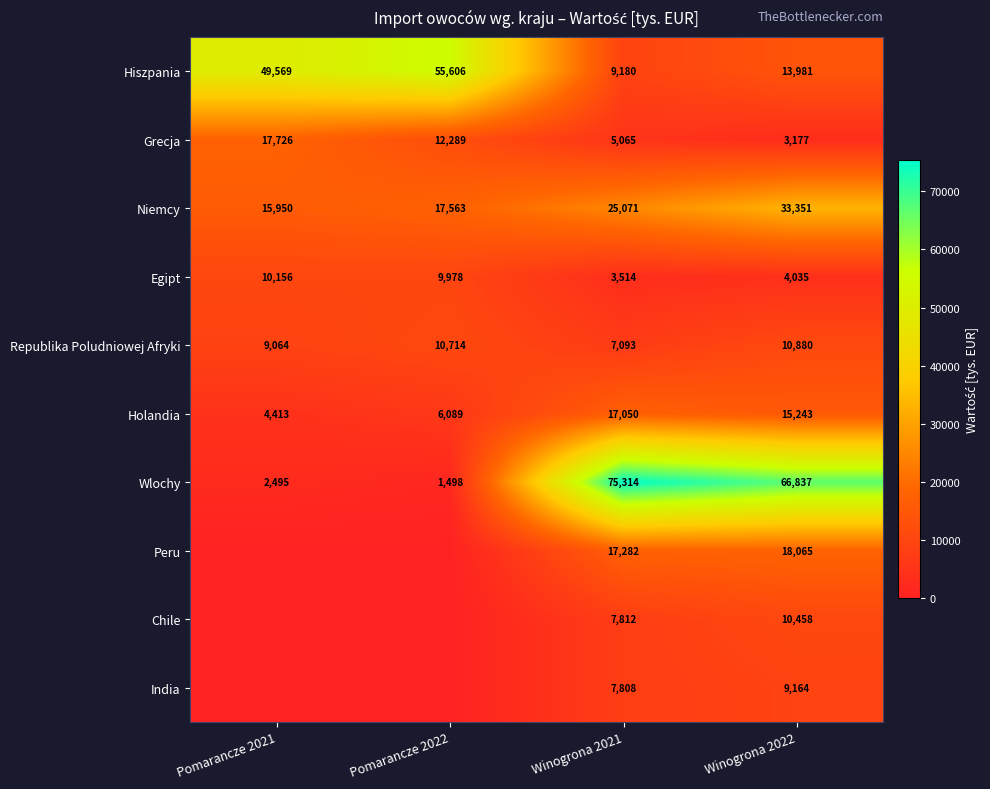

The value of Grecja at Pomarancze 2022 is 5891.4. True or false?

False